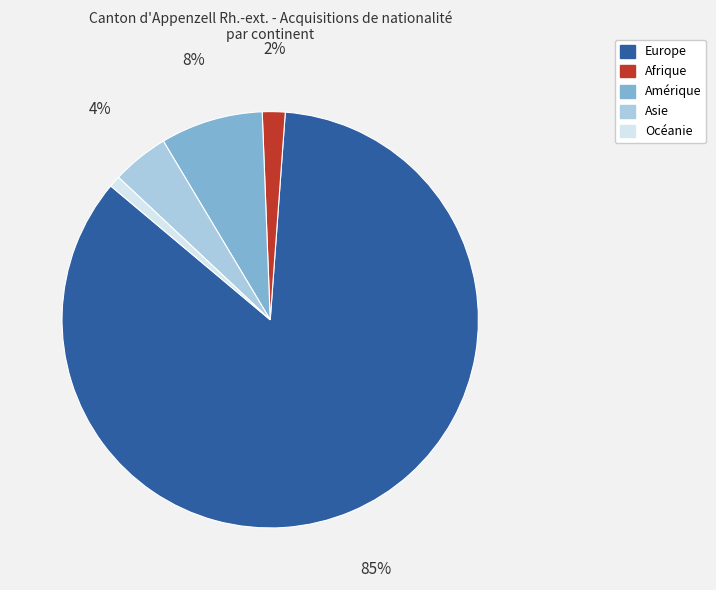

To the nearest percent, what percentage of the pie is Europe?

85%